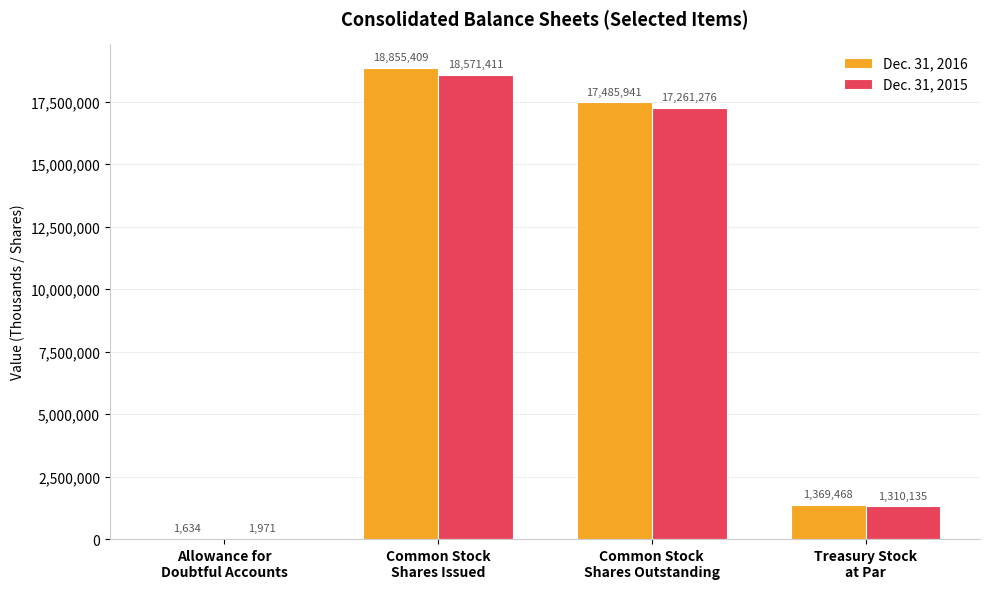

Reading left to right, what are all the values shown in this chart?

Dec. 31, 2016: Allowance for
Doubtful Accounts=1634	Common Stock
Shares Issued=18855409	Common Stock
Shares Outstanding=17485941	Treasury Stock
at Par=1369468
Dec. 31, 2015: Allowance for
Doubtful Accounts=1971	Common Stock
Shares Issued=18571411	Common Stock
Shares Outstanding=17261276	Treasury Stock
at Par=1310135